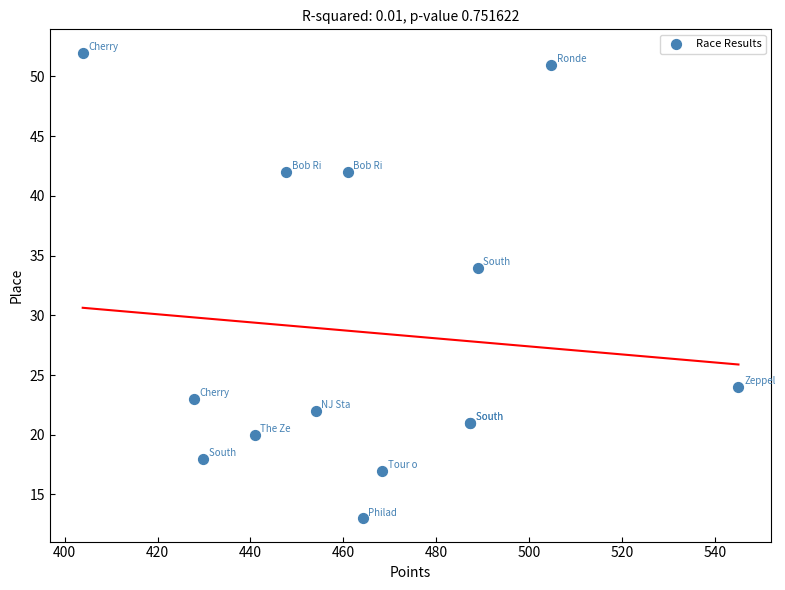

What Y value in the scatter plot is closest to 32?

34